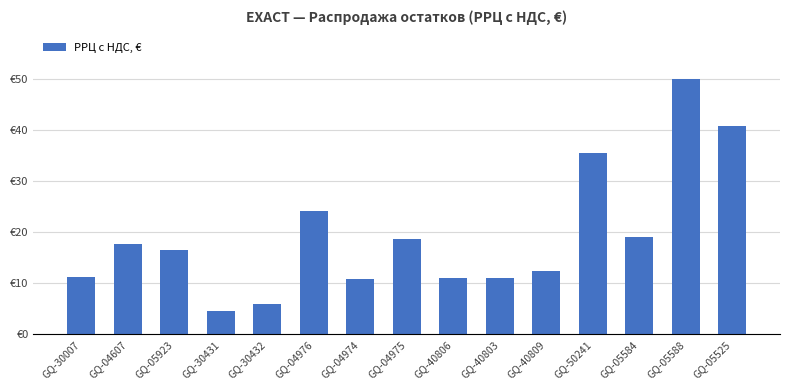

Does the chart contain any negative values?

No